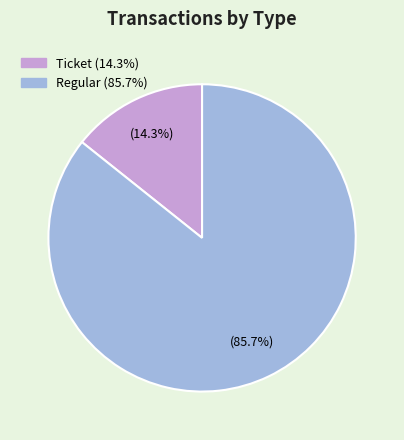

Does any single category account for the majority?

Yes